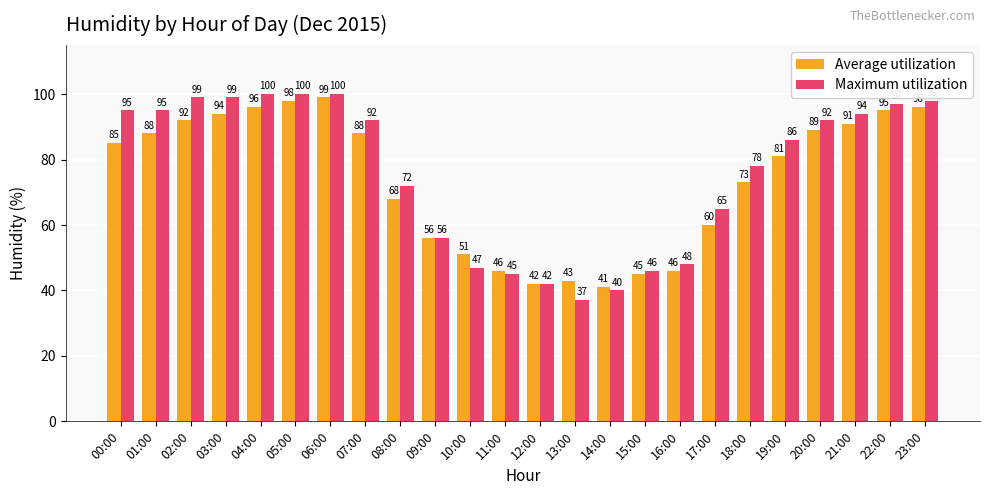

At which label does Maximum utilization first exceed 92?

00:00